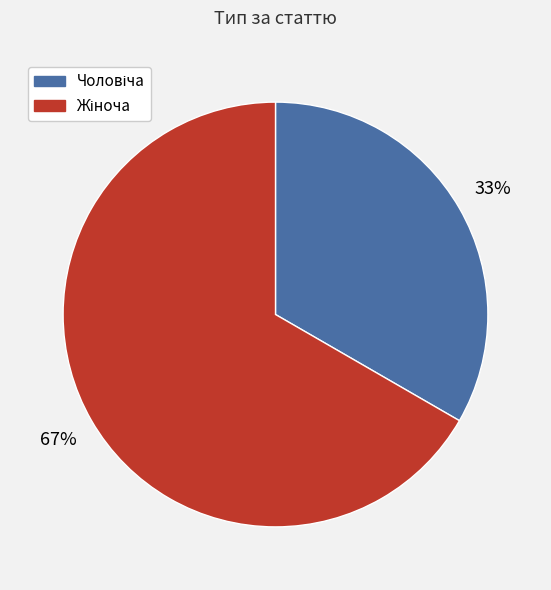

Is there any slice that represents more than half of the pie?

Yes